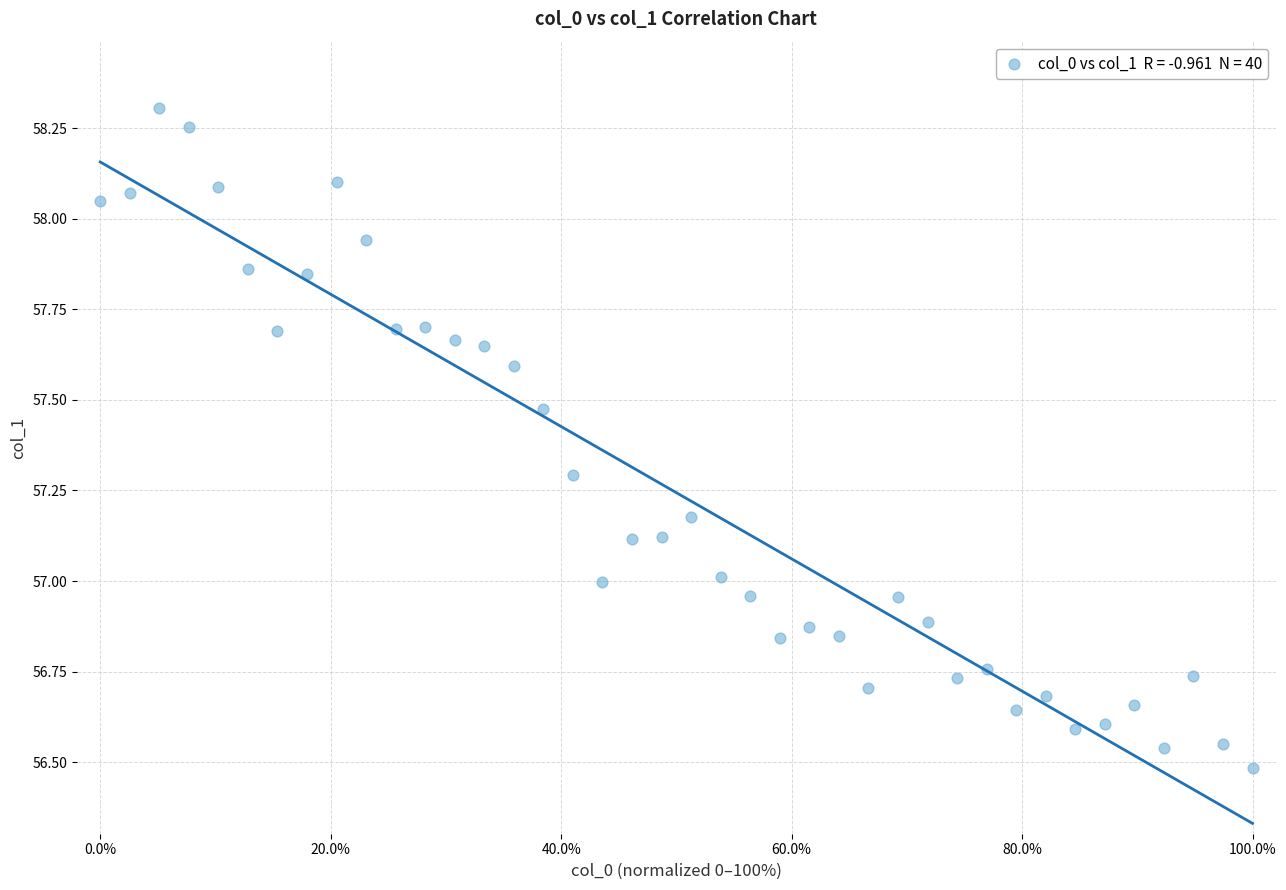

What is the range of Y values (max minus min)?

1.8